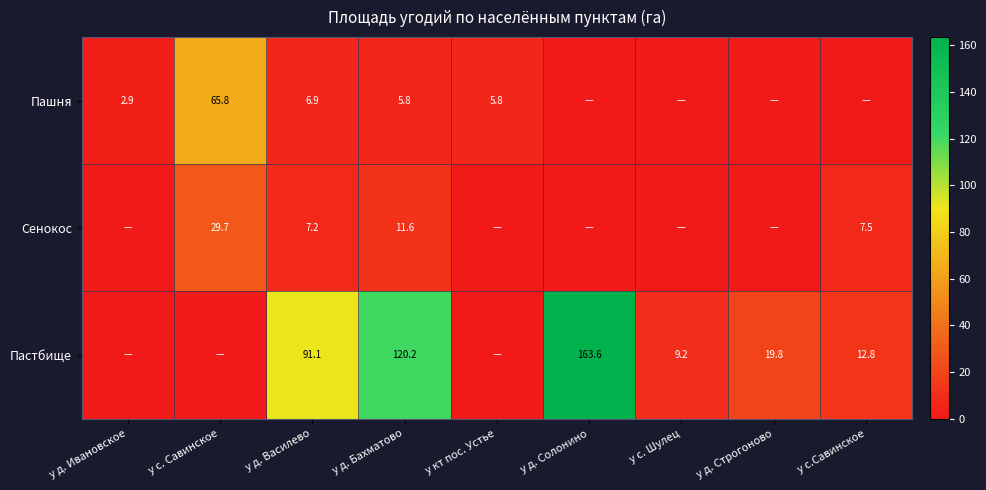

At у д. Василево, list the series in order from smallest to largest.

Пашня, Сенокос, Пастбище